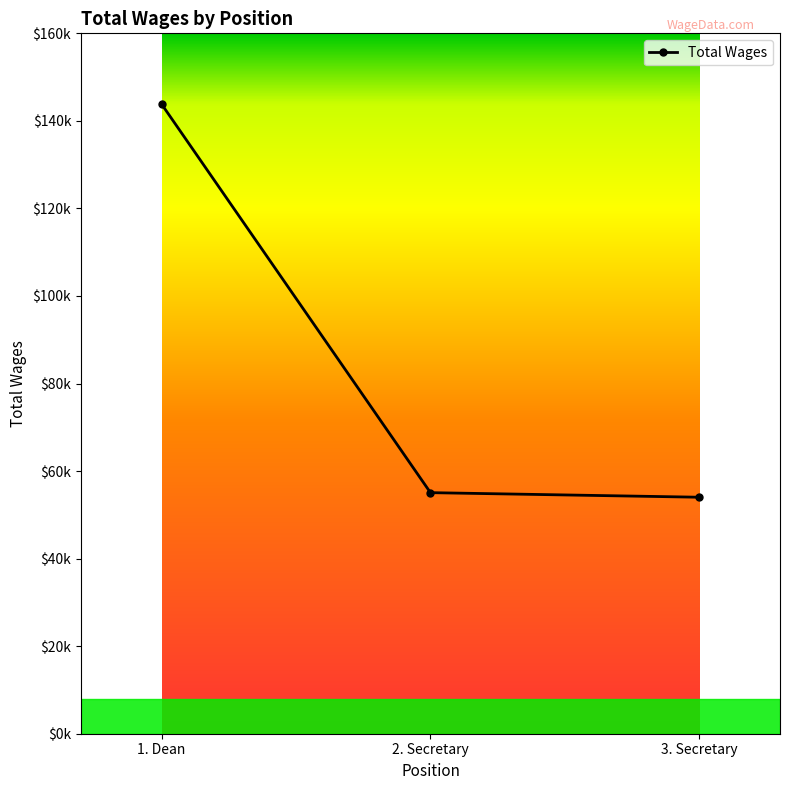

List the labels in order of value, smallest first.

3. Secretary, 2. Secretary, 1. Dean